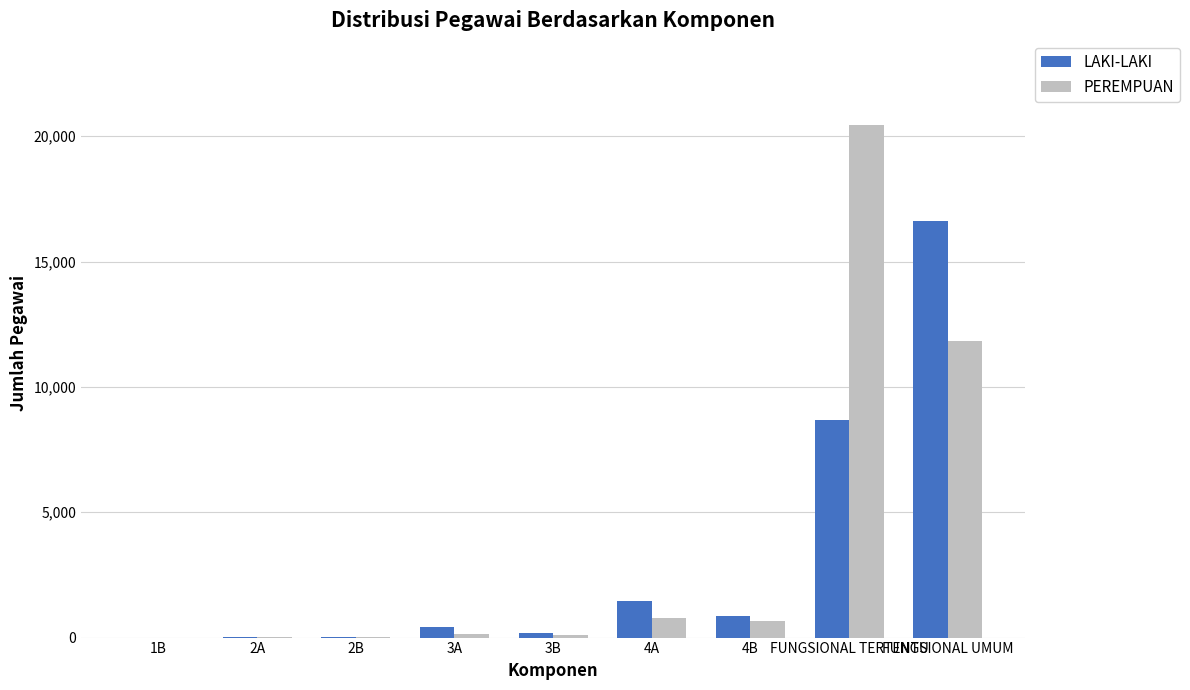

What is the total value across all series at 3B?

316